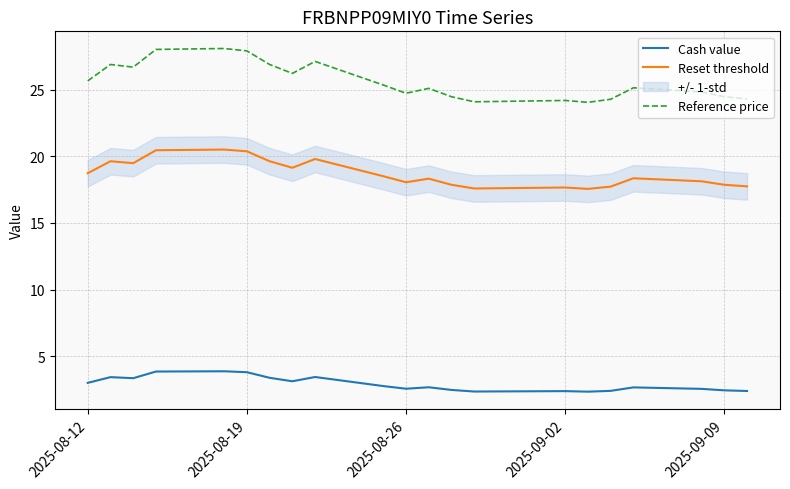

True or false: Reference price and Cash value cross at least once.

False